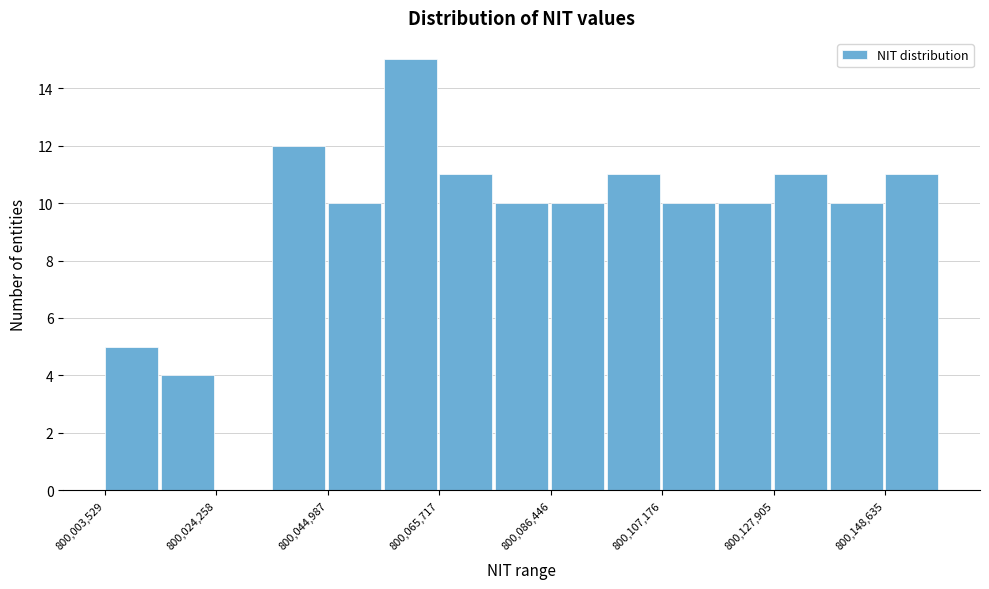

Around what value on the x-axis is the tallest bar? Give the approximate position of its centre, as read against the axis.

800060000